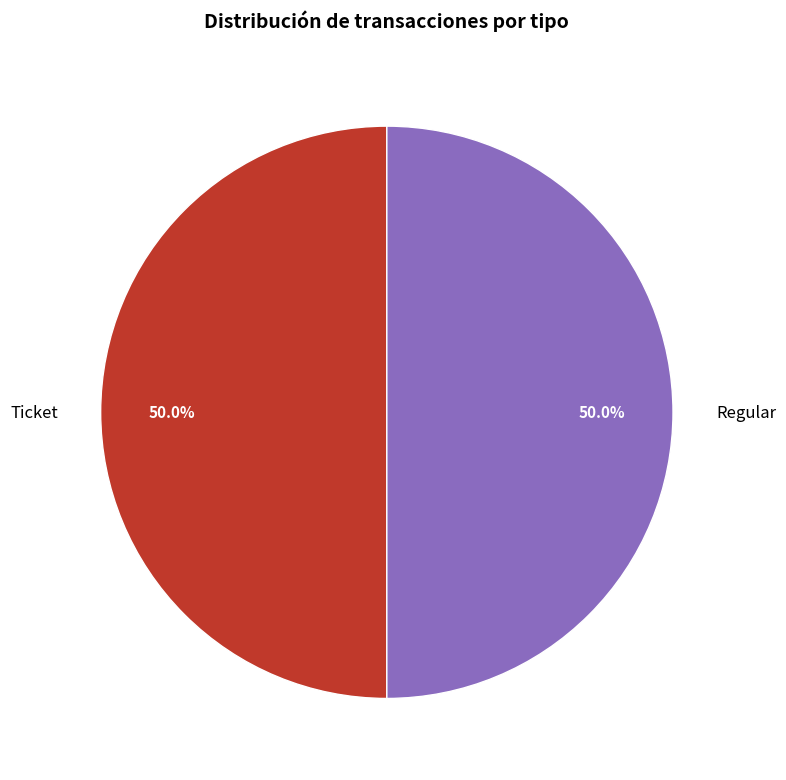

Count the number of slices in the pie.

2